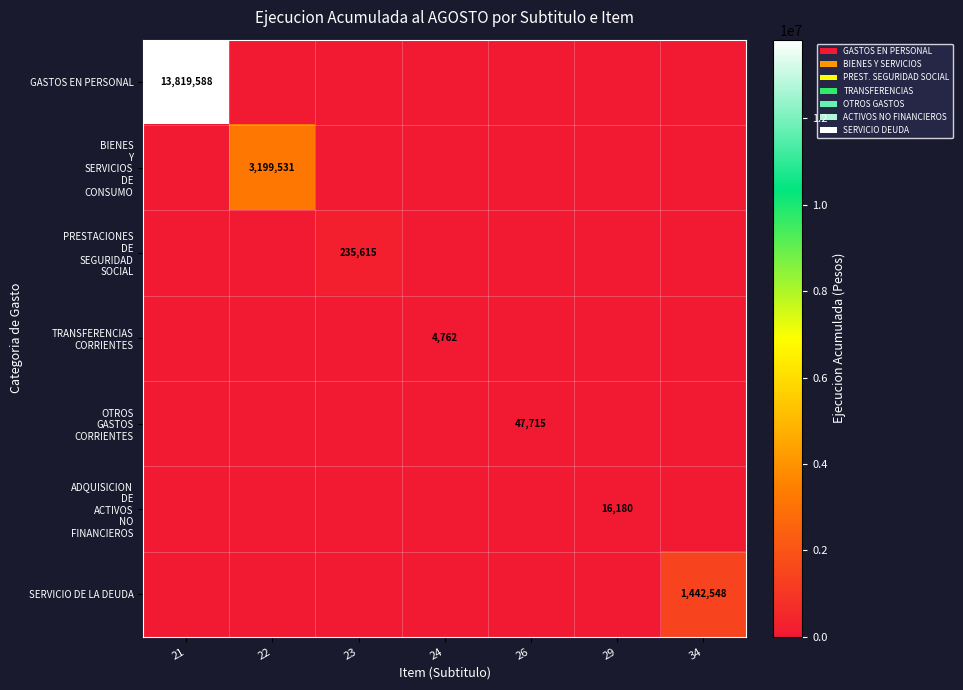

List the labels in order of BIENES Y SERVICIOS DE CONSUMO value, smallest first.

21, 23, 24, 26, 29, 34, 22